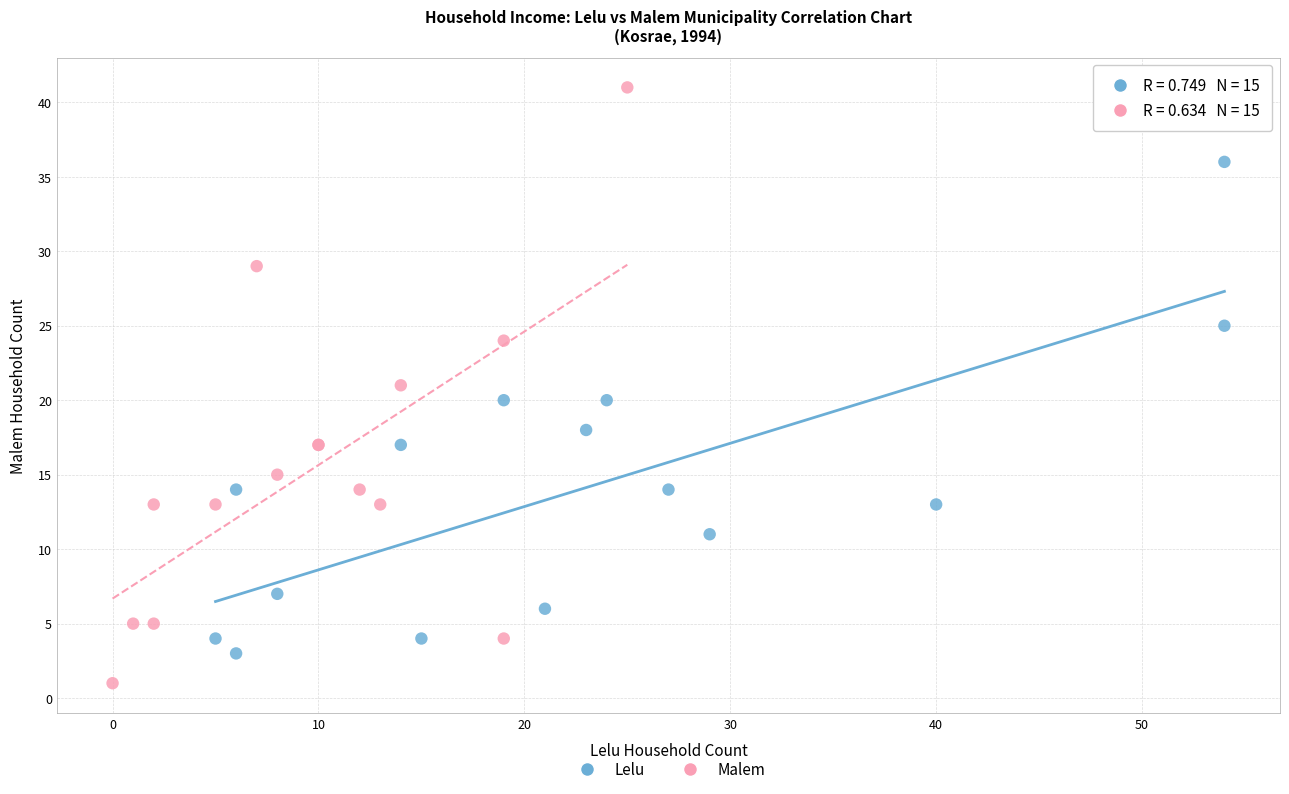

Which series has the largest Y range (max minus min)?

Malem